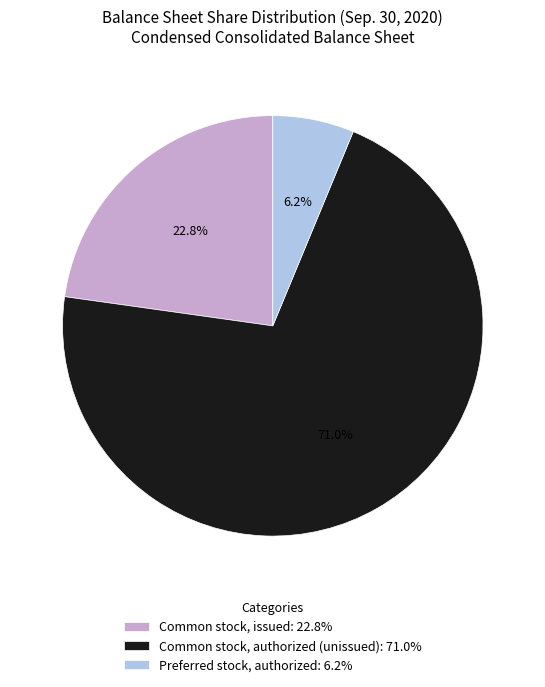

Approximately how many times larger is the value at Common stock, issued: 22.8% compared to Common stock, authorized (unissued): 71.0%?

0.3